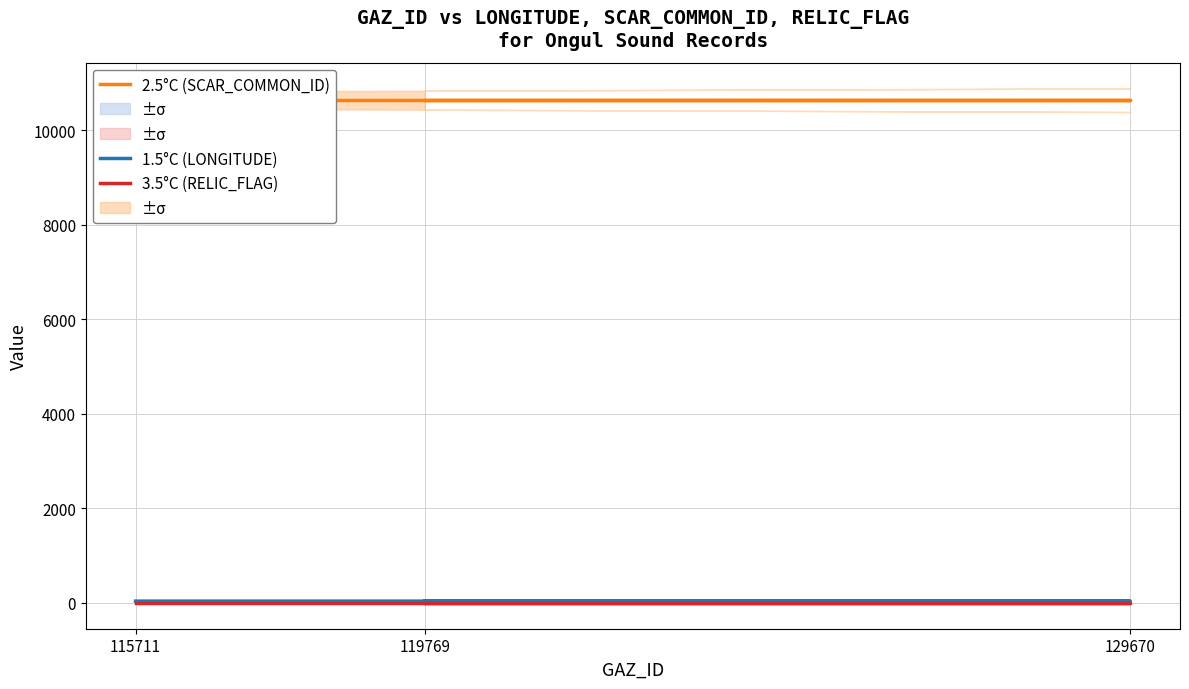

What is the spread (max minus min) of values at 129670?

10638.0